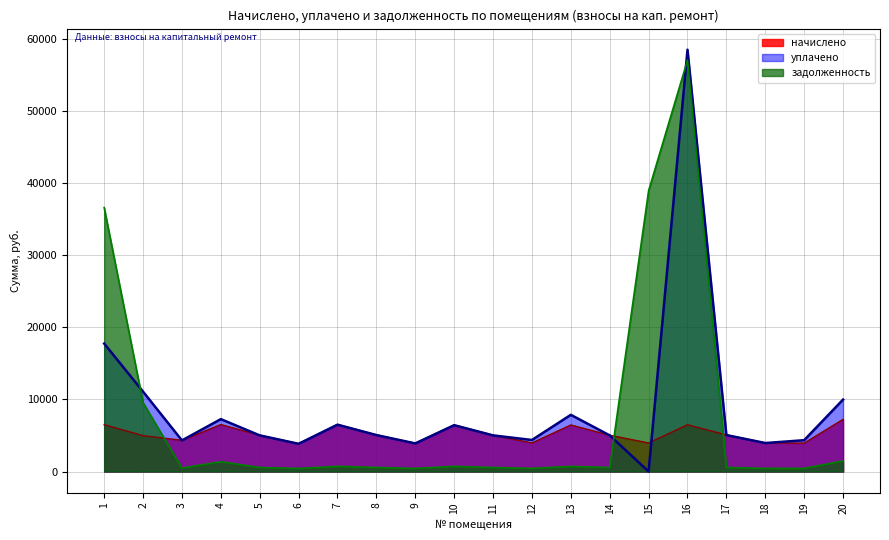

At which label is задолженность closest to 28742?

1